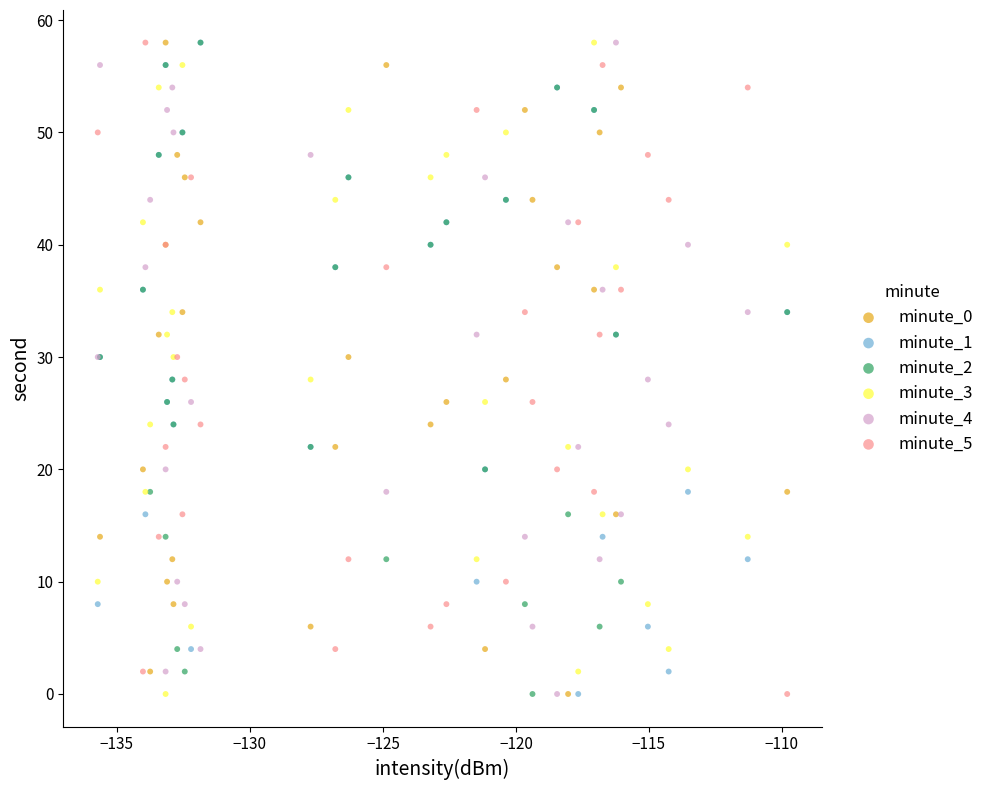

What are all the series names shown in the legend?

minute_0, minute_1, minute_2, minute_3, minute_4, minute_5